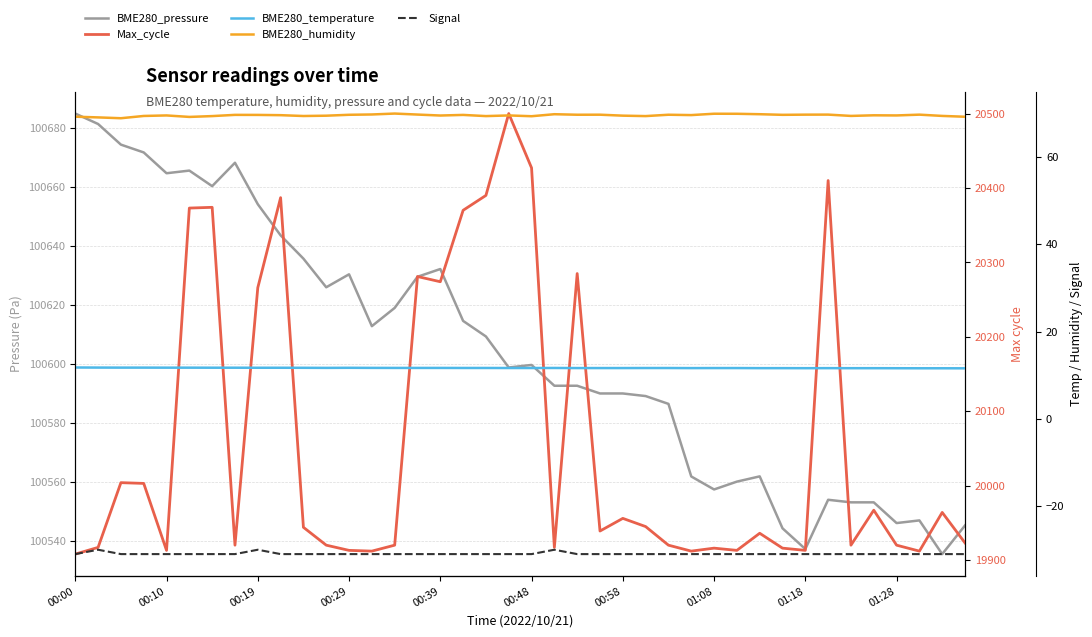

What is the average value of the BME280_pressure series?

100604.3